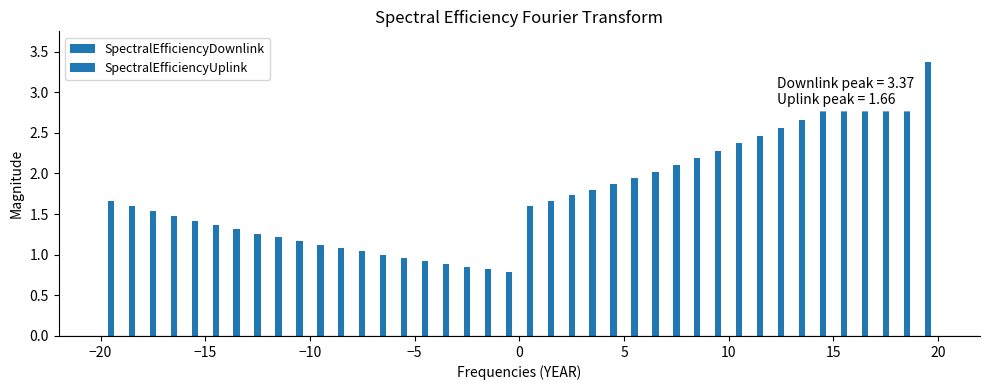

Which series has the largest total across all categories?

SpectralEfficiencyDownlink